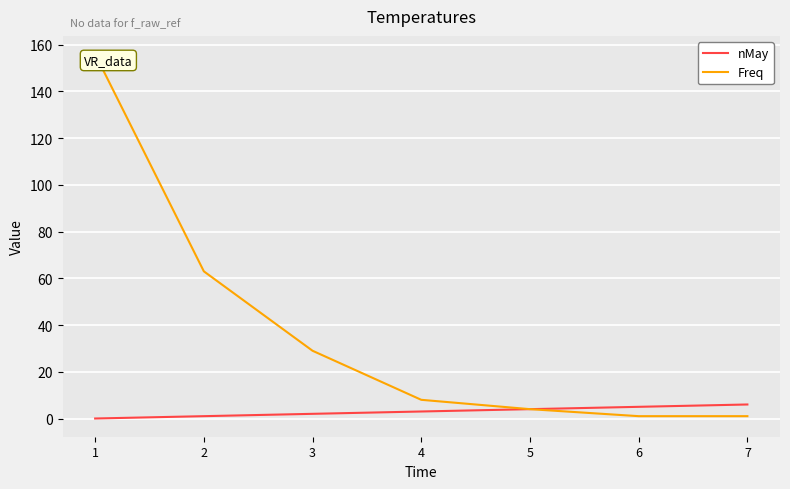

What is the value of the Freq point at the 4th from the left?

8